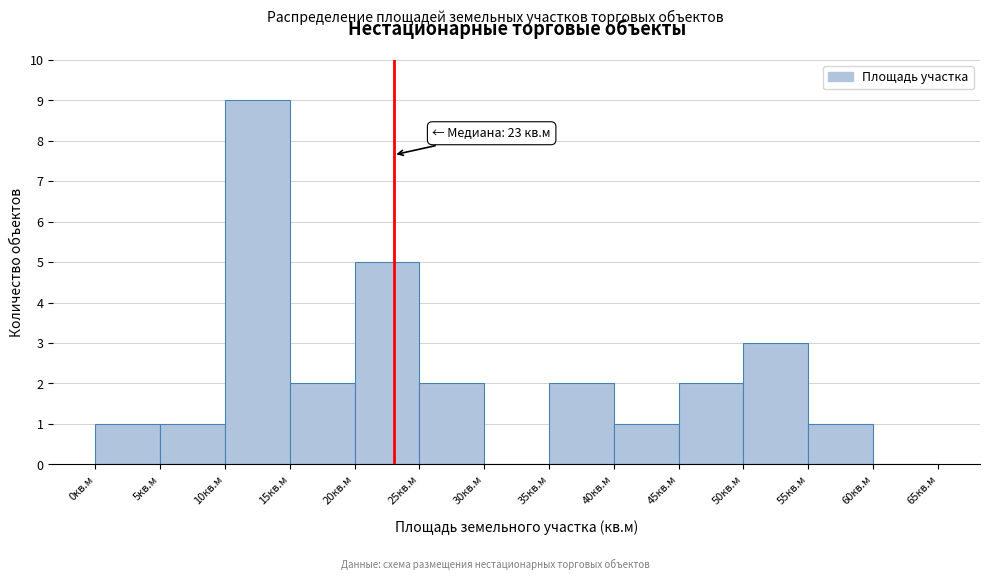

Which range on the x-axis has the tallest bar?

10 to 15